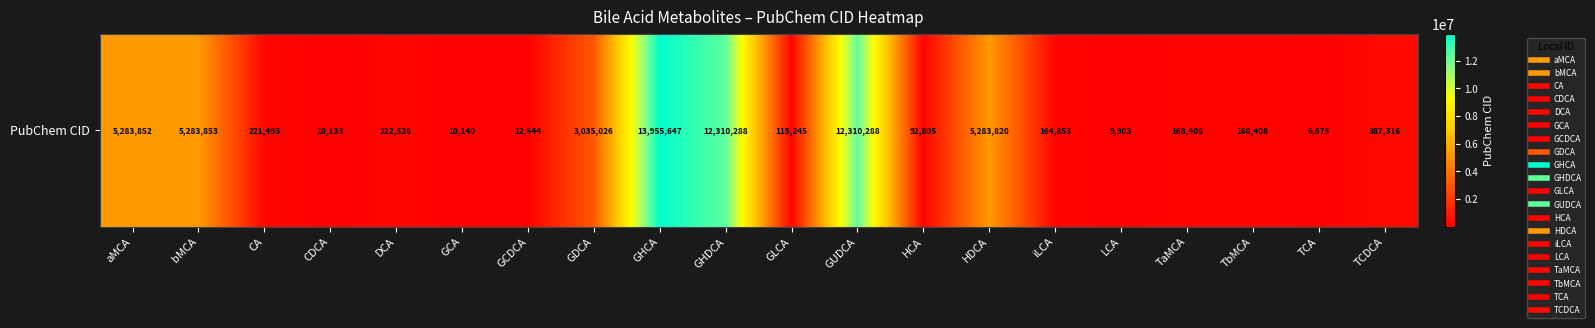

Rank the categories by value from lowest to highest.

TCA, LCA, CDCA, GCA, GCDCA, HCA, GLCA, iLCA, TaMCA, TbMCA, CA, DCA, TCDCA, GDCA, HDCA, aMCA, bMCA, GHDCA, GUDCA, GHCA